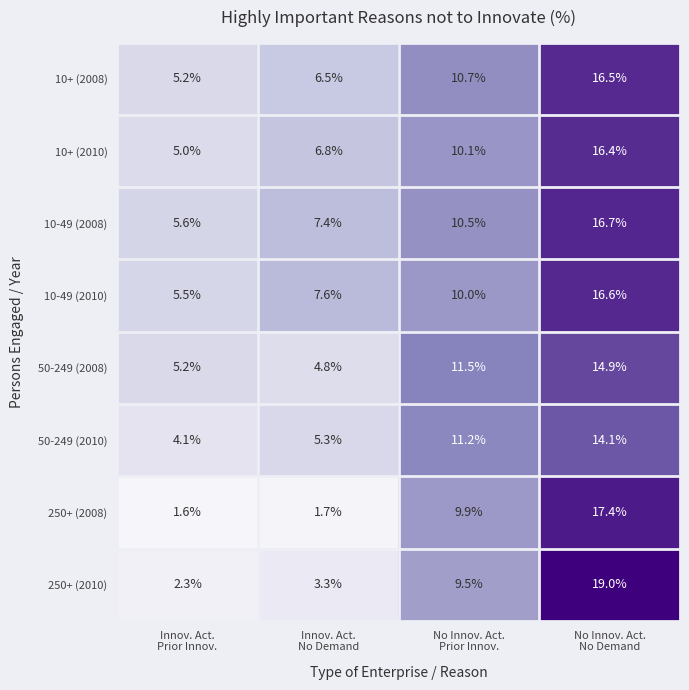

What is the maximum value shown in the chart?

19.0